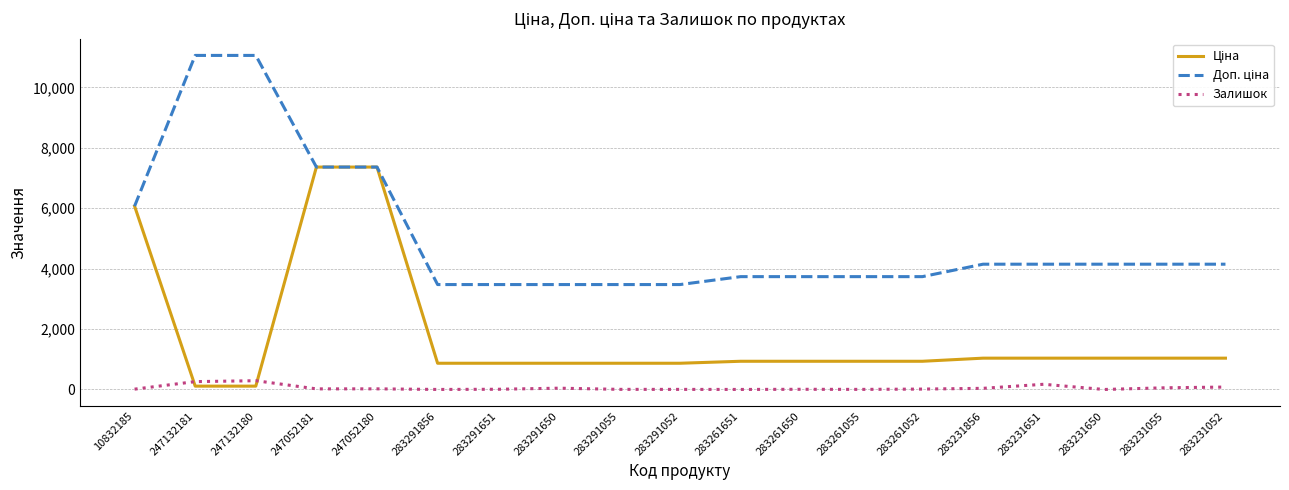

Is it true that Залишок equals 11.0 at 10832185?

True